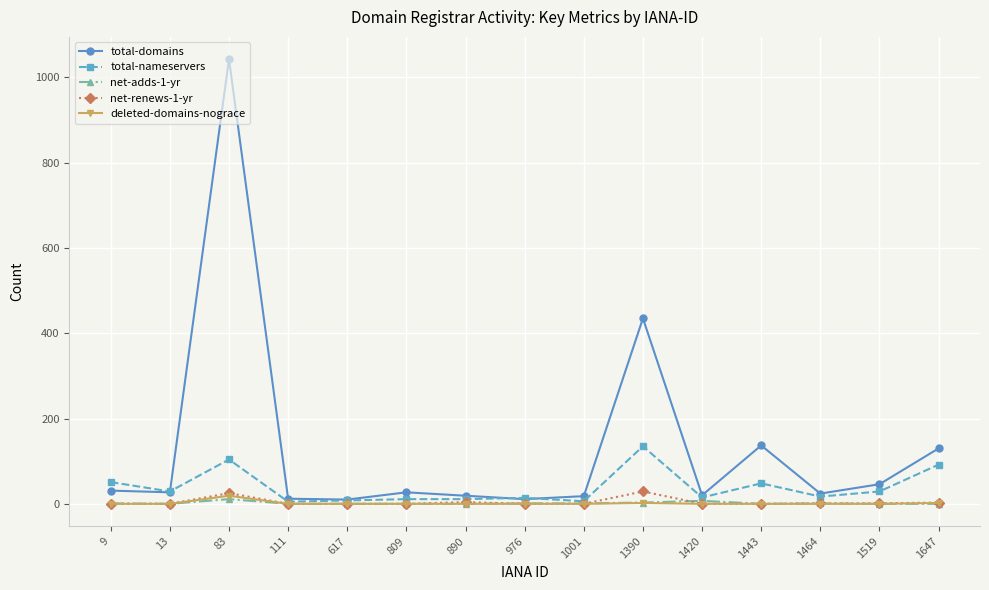

What is the spread (max minus min) of values at 13?

29